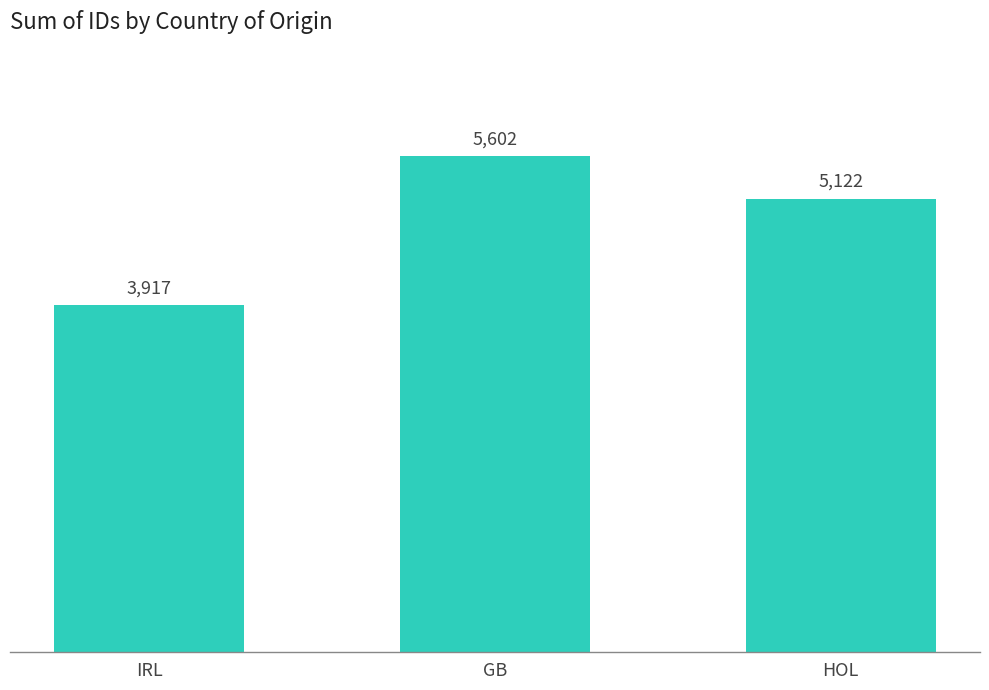

What is the label of the 1st bar from the left?

IRL